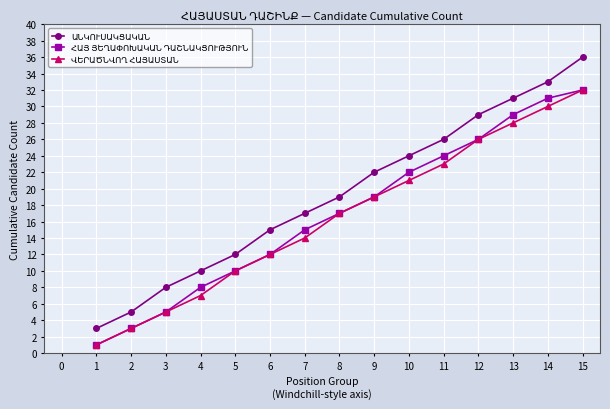

Which label corresponds to the largest value in the chart?

15